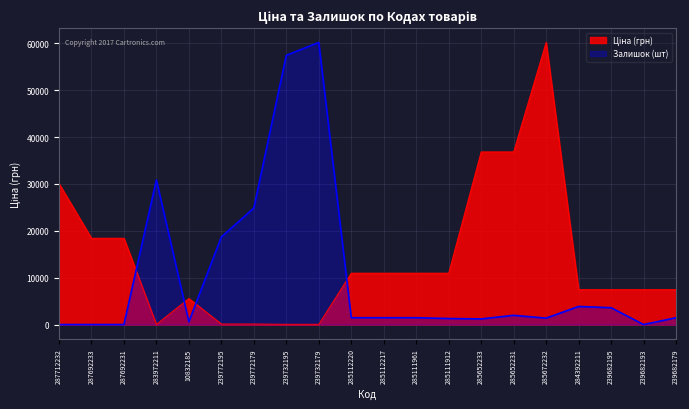

Which series changed the most between 287692233 and 239732179?

Залишок (шт)